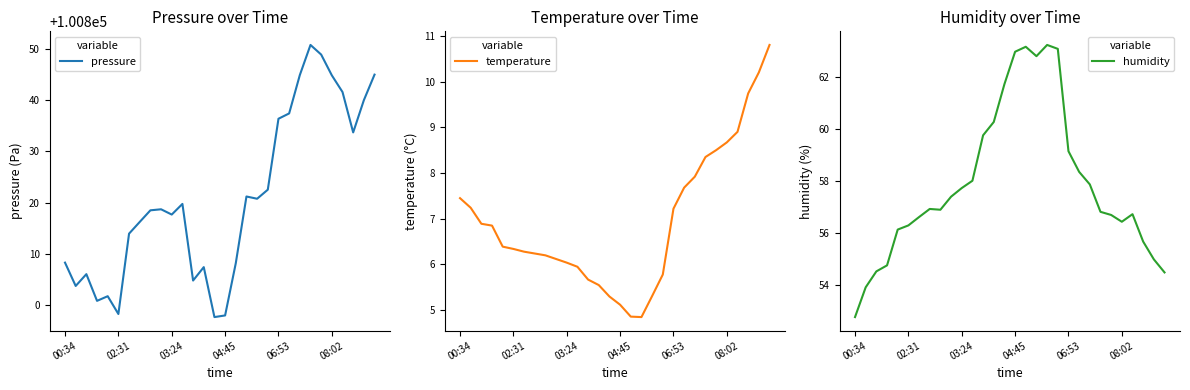

What is the difference between the second highest and minimum values in the temperature series?

5.3